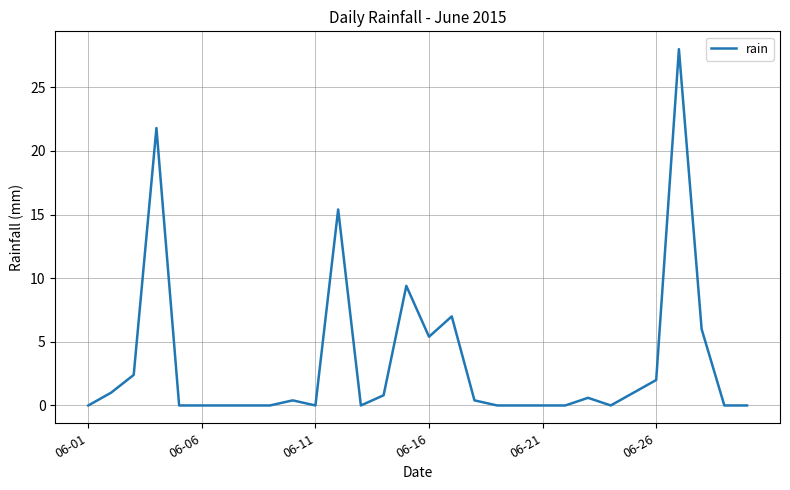

What is the difference between the maximum and minimum values?

28.0